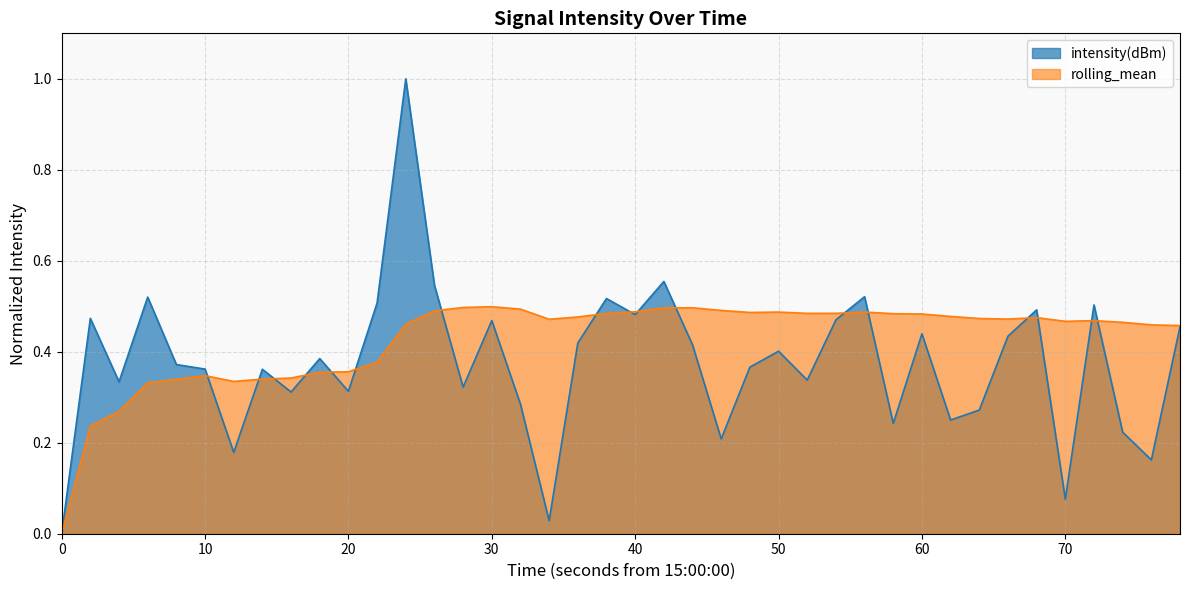

What is the maximum value for intensity(dBm)?

1.0